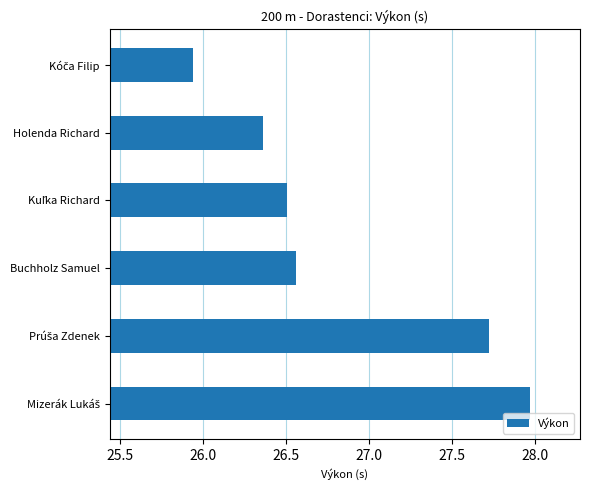

What is the value of the 5th bar from the top?

27.7